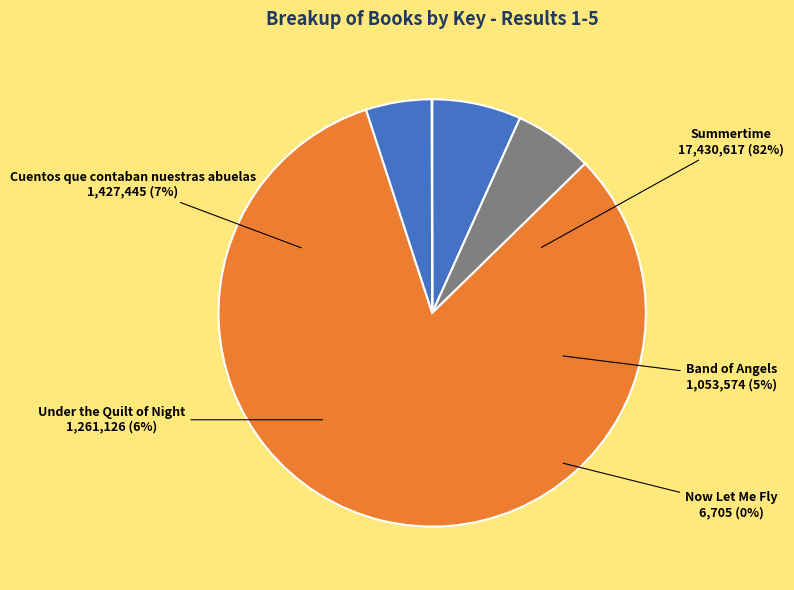

True or false: Band of Angels accounts for 5% of the total.

True